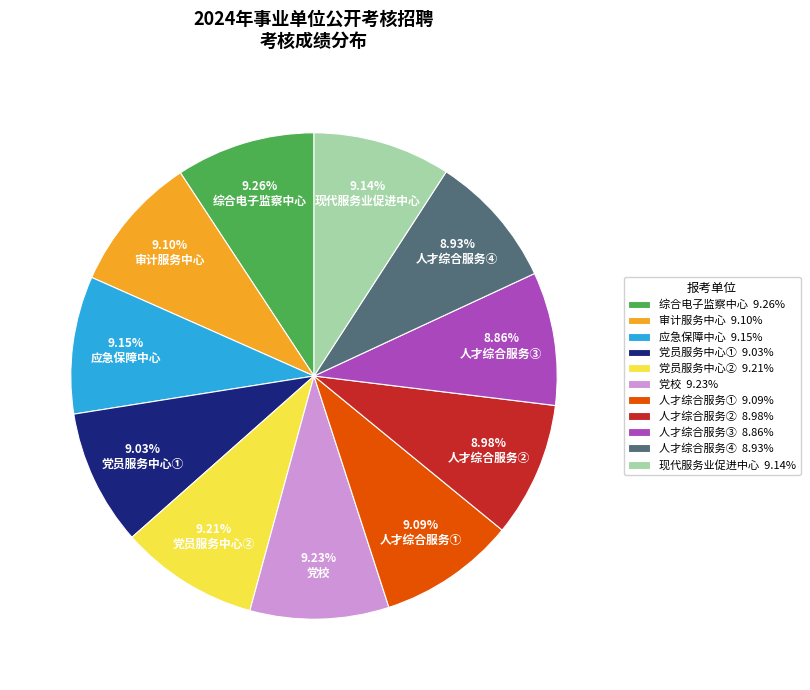

Do 党员服务中心② 9.21% and 审计服务中心 9.10% together represent more than half of the pie?

No